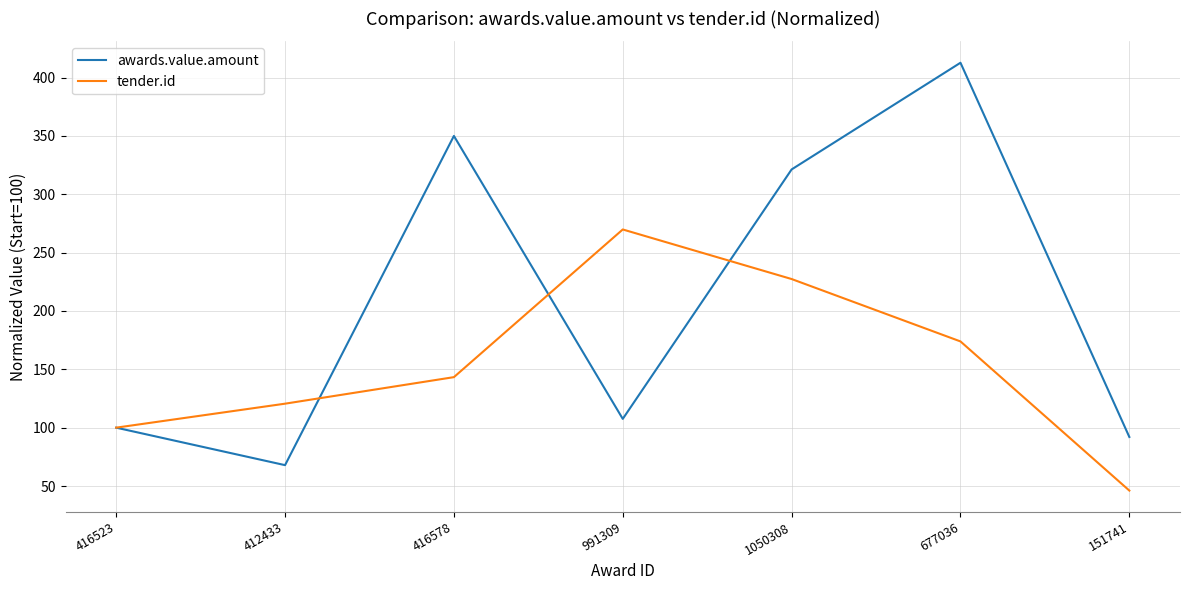

How many series are shown in this chart?

2